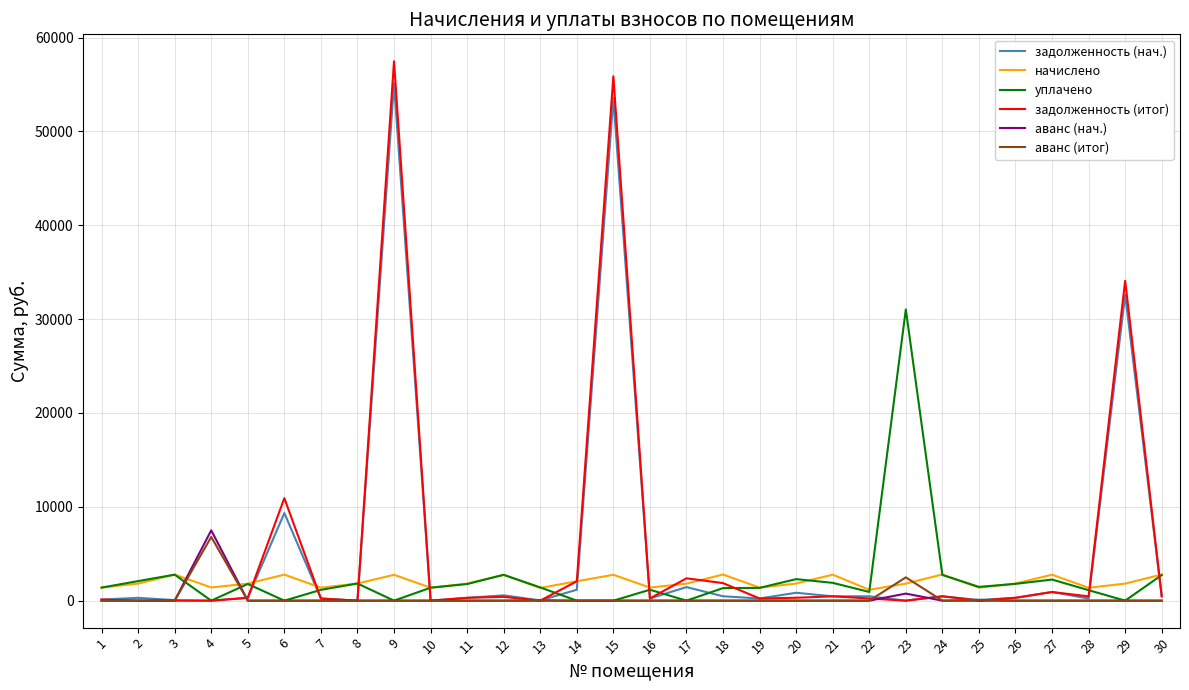

What are all the series names shown in the legend?

задолженность (нач.), начислено, уплачено, задолженность (итог), аванс (нач.), аванс (итог)